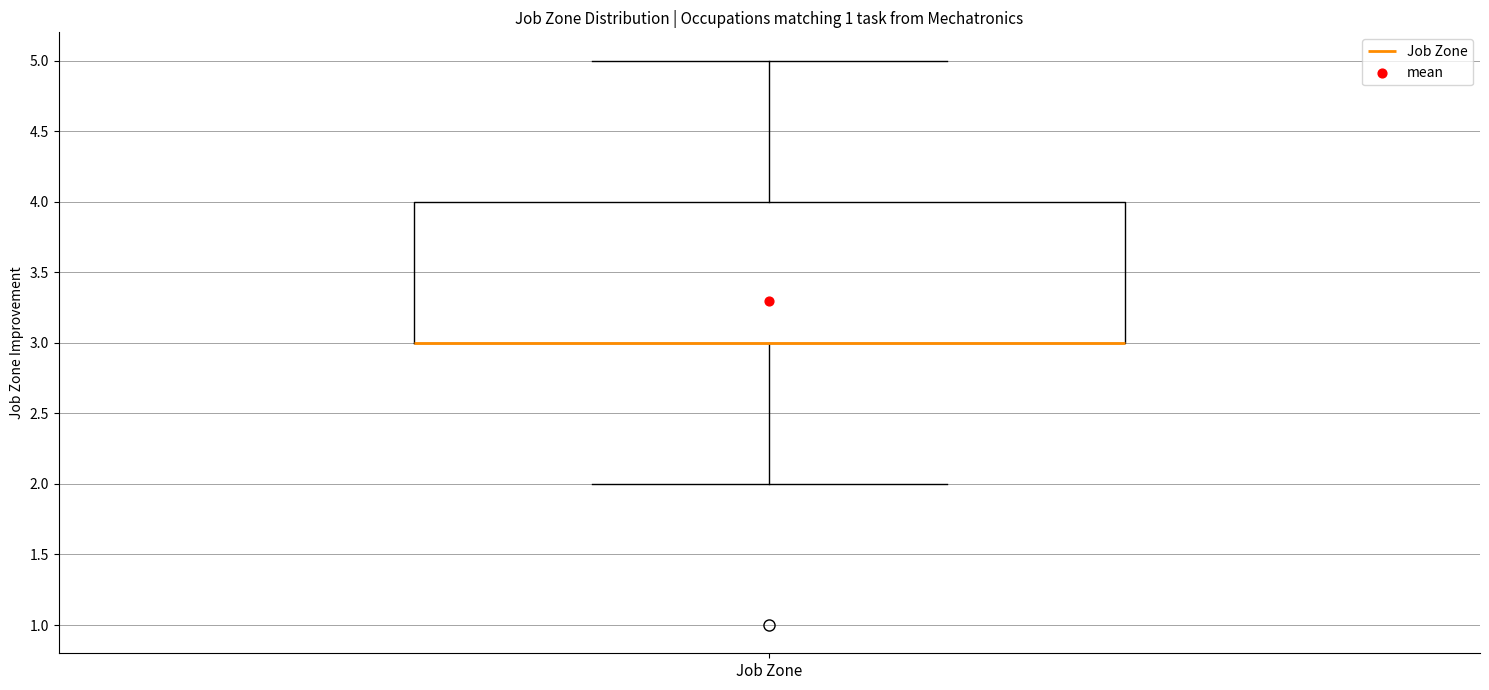

Transcribe this box plot: give where the median line is, the range the box spans, and where the two whiskers end, as read against the y-axis. The values are not printed on the chart, so give them approximately, as read against the axis.

median 3 (drawn on the box's lower edge), box 3 to 4, whiskers 2 to 5